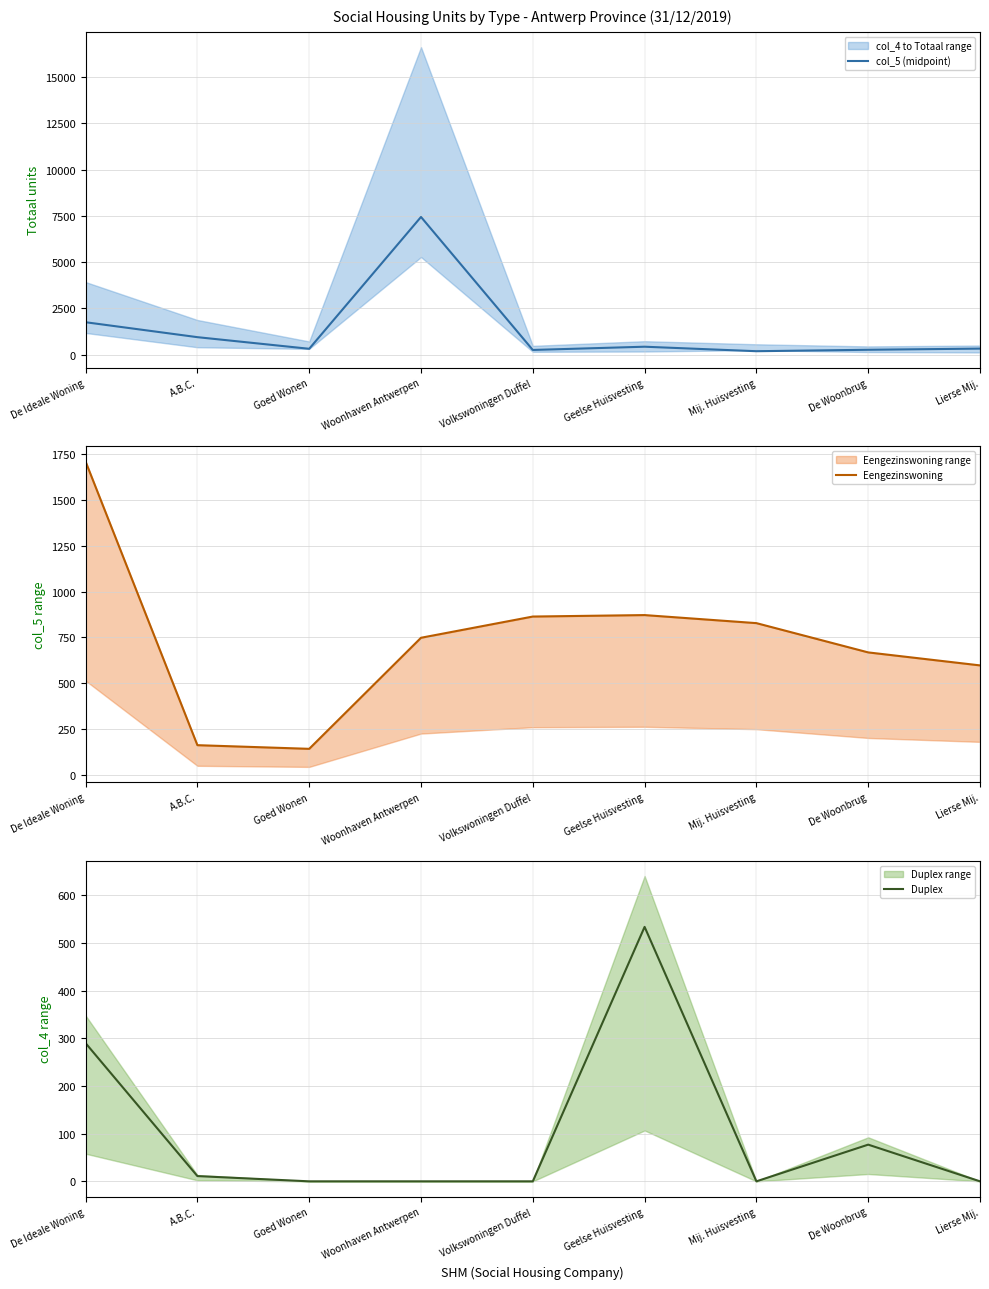

Does the chart display data point markers on the line(s)?

No